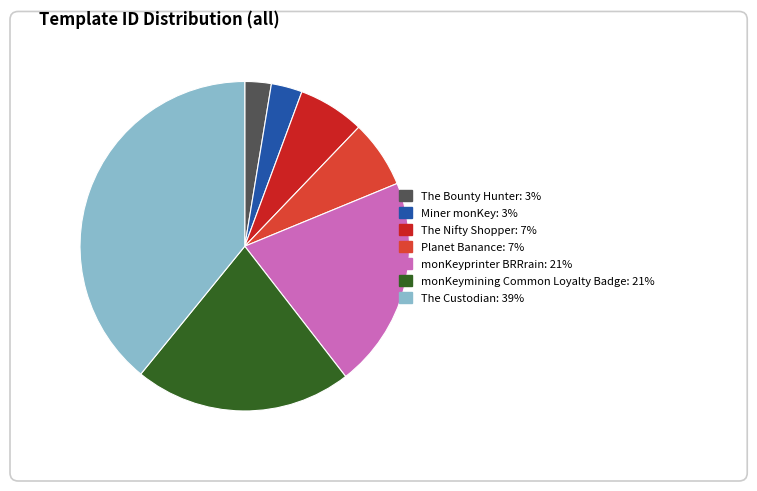

Does The Bounty Hunter account for over 50% of the chart?

No